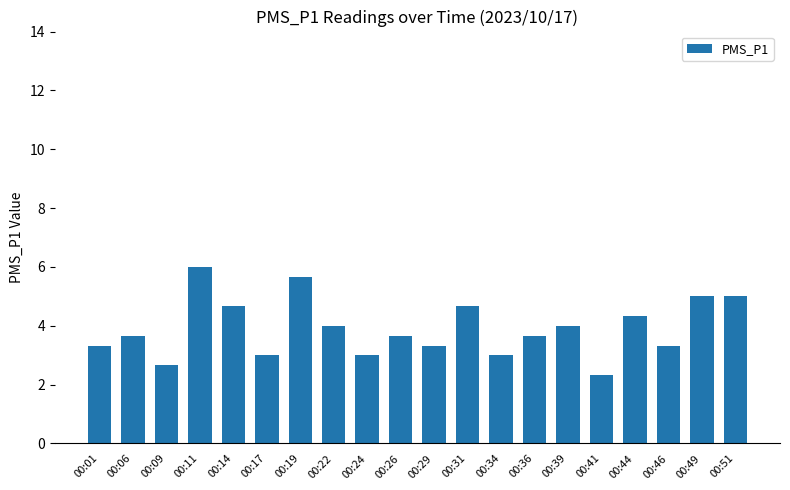

What is the difference between the values at 00:49 and 00:01?

1.7